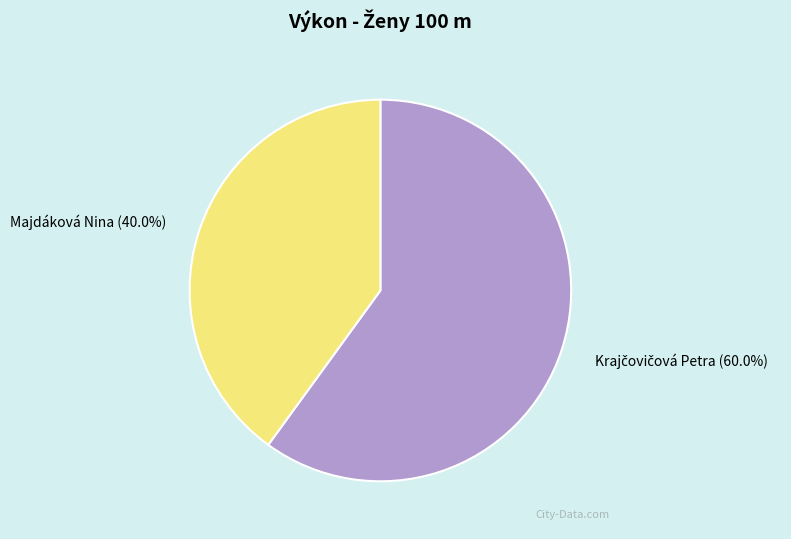

How many segments does this pie chart have?

2